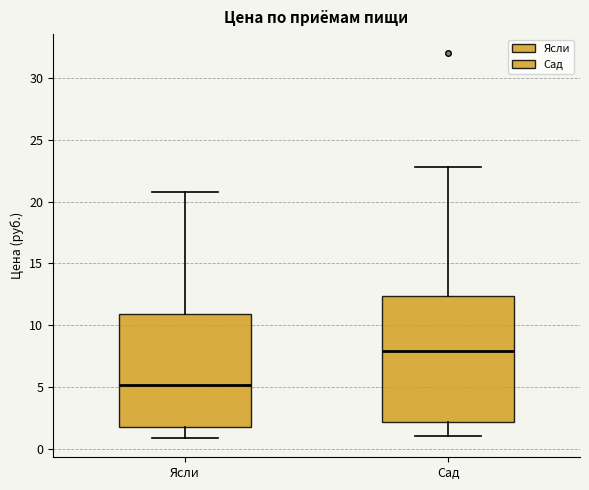

Reading left to right, read every box against the y-axis: the position of its median line, the range the box covers, and the ends of its whiskers. The values are not printed on the chart, so give them approximately, as read against the axis.

Ясли: median 5.0, box 2.0 to 11.0, whiskers 1.0 to 21.0
Сад: median 8.0, box 2.0 to 12.5, whiskers 1.0 to 23.0